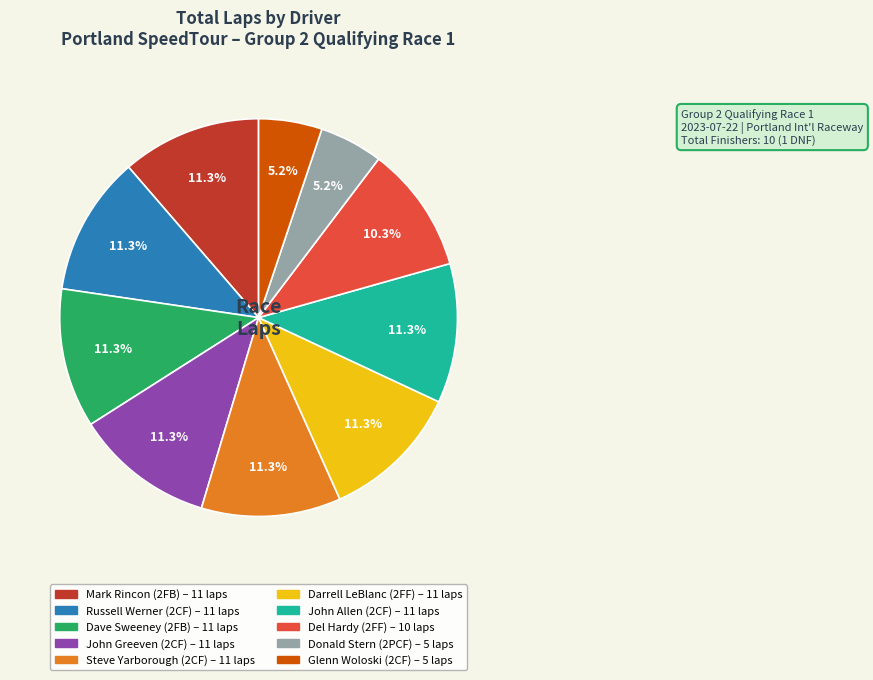

Is there any slice that represents more than half of the pie?

No